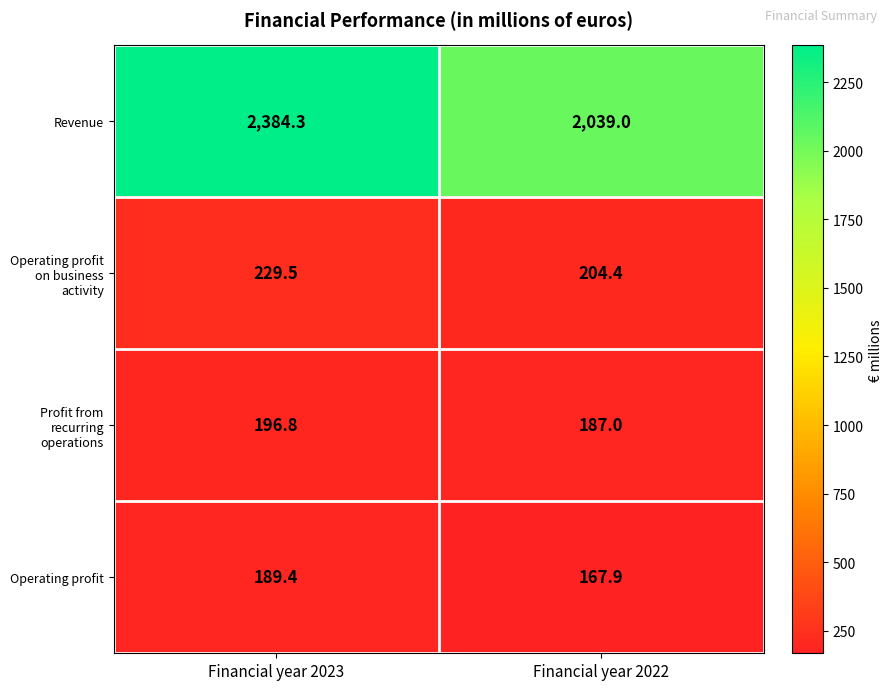

The Operating profit on business activity series shows 204.4 at Financial year 2022. True or false?

True